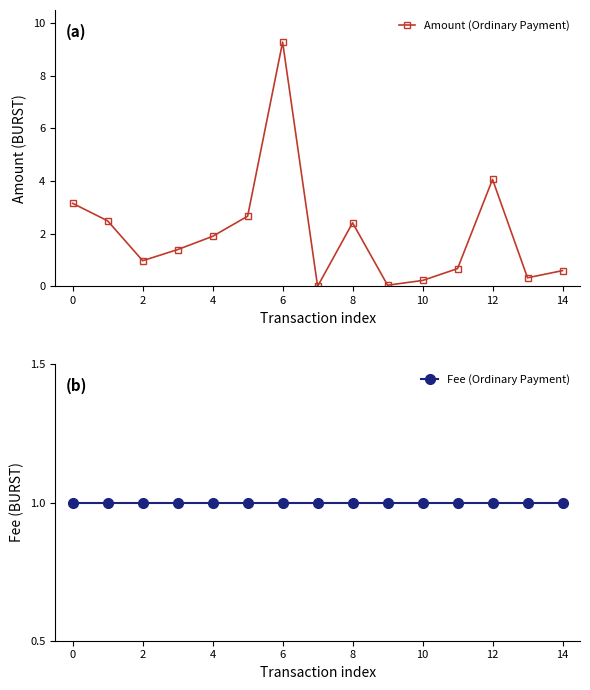

What is the average value of the Fee (Ordinary Payment) series?

1.0